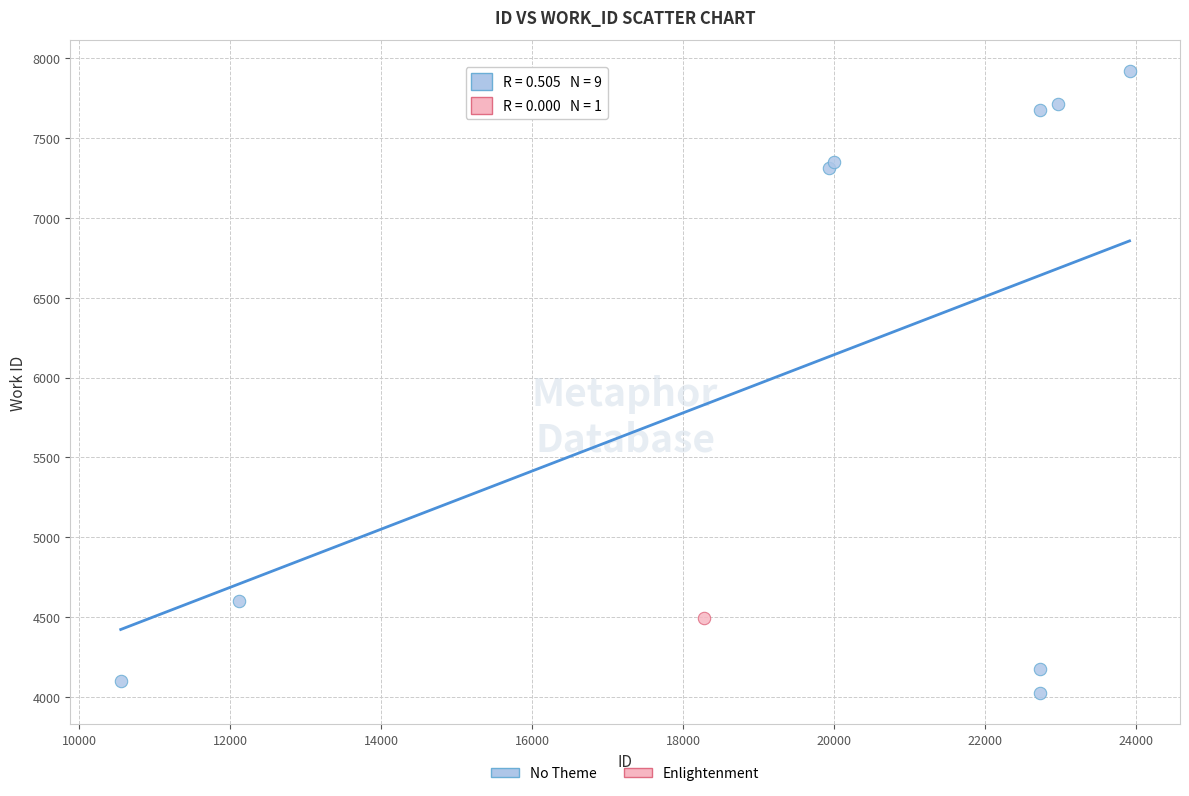

What are all the series names shown in the legend?

No Theme, Enlightenment